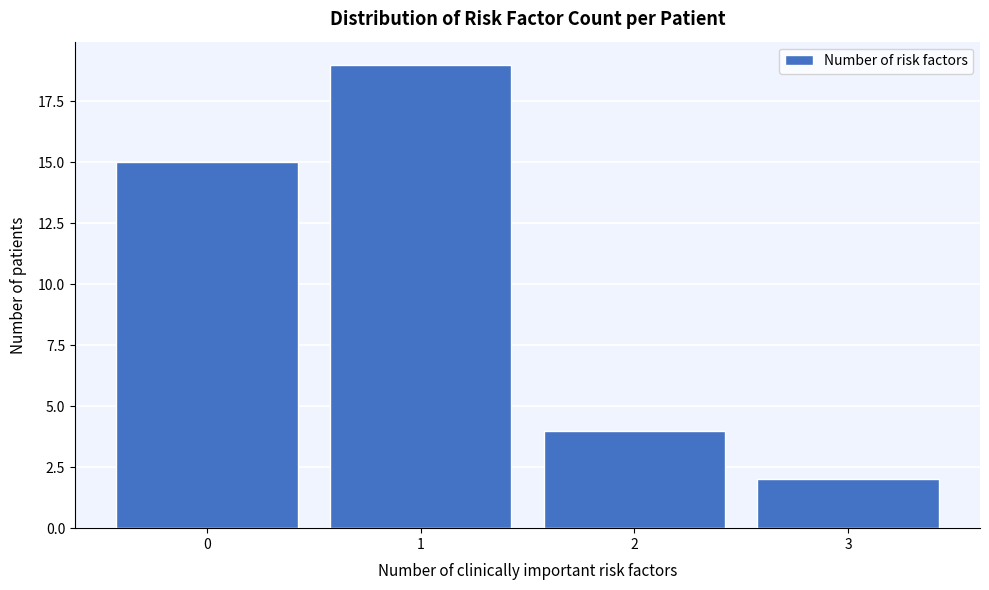

Which range on the x-axis has the tallest bar?

0.5 to 1.5